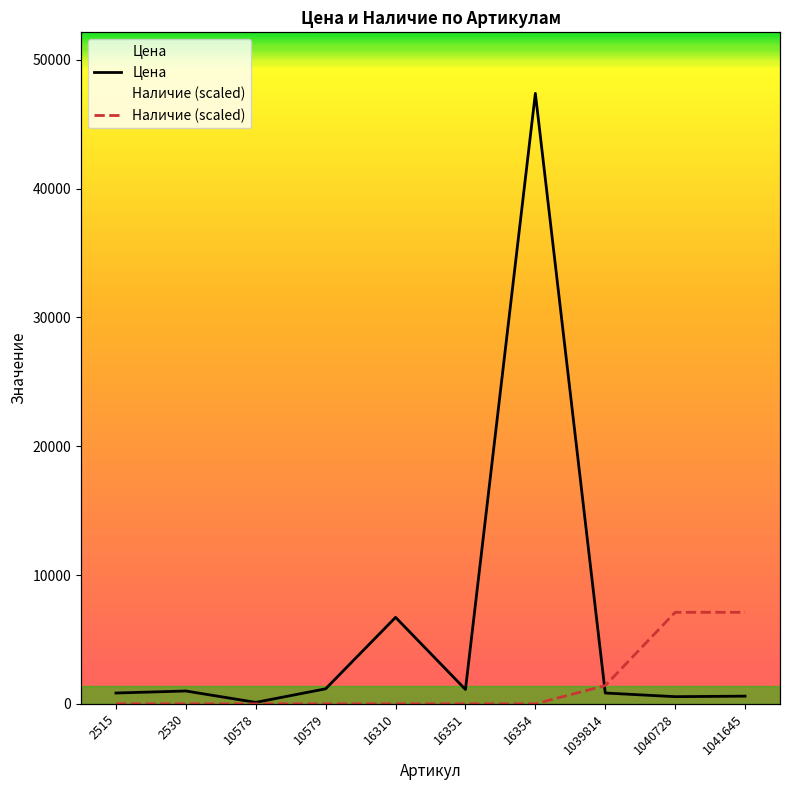

The Наличие series shows 0.0 at 10578. True or false?

True